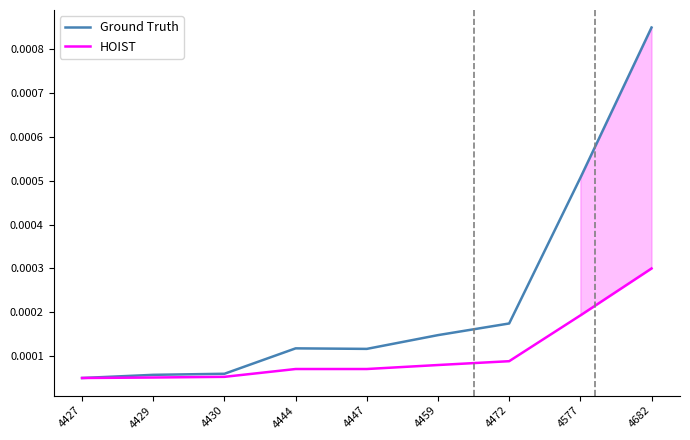

What are all the series names shown in the legend?

Ground Truth, HOIST